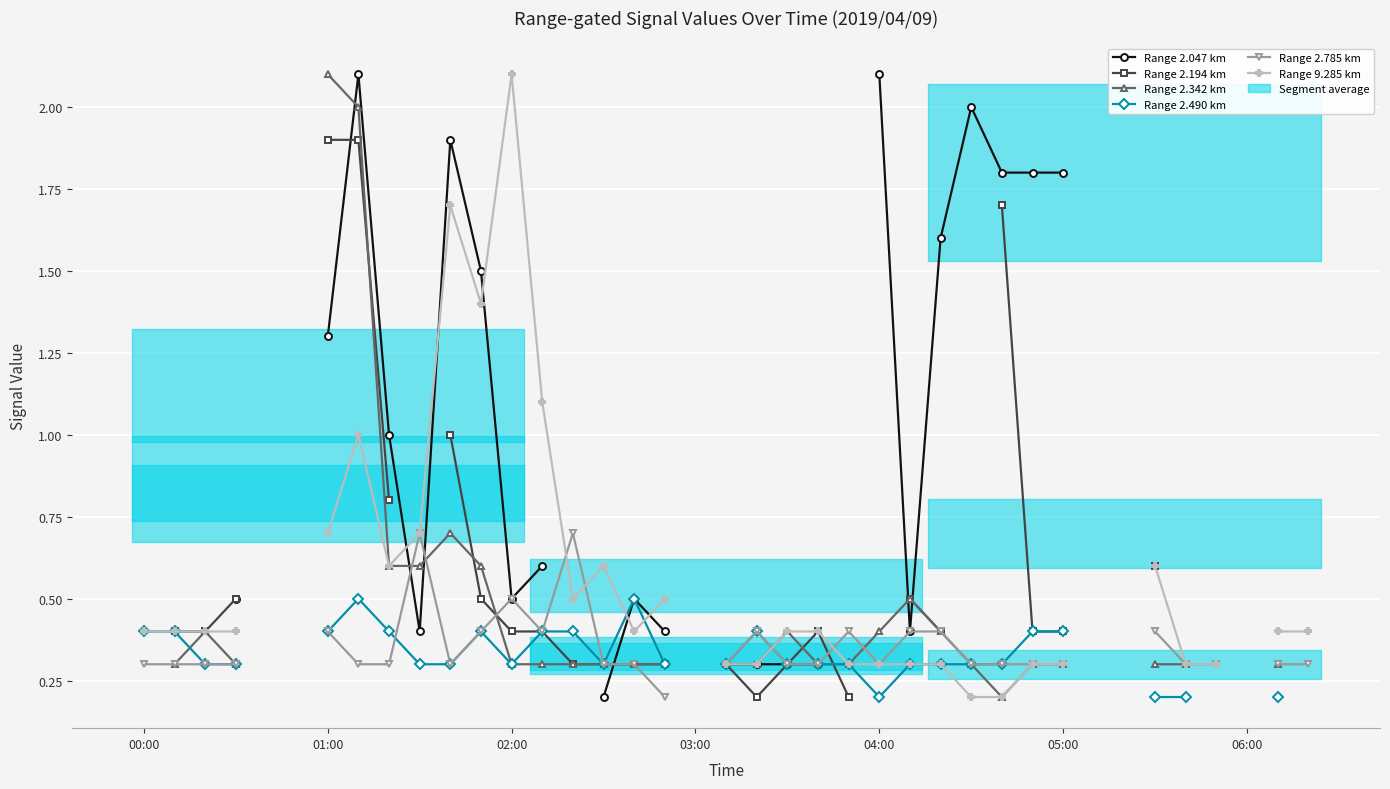

At which category is the sum across all series the highest?

7